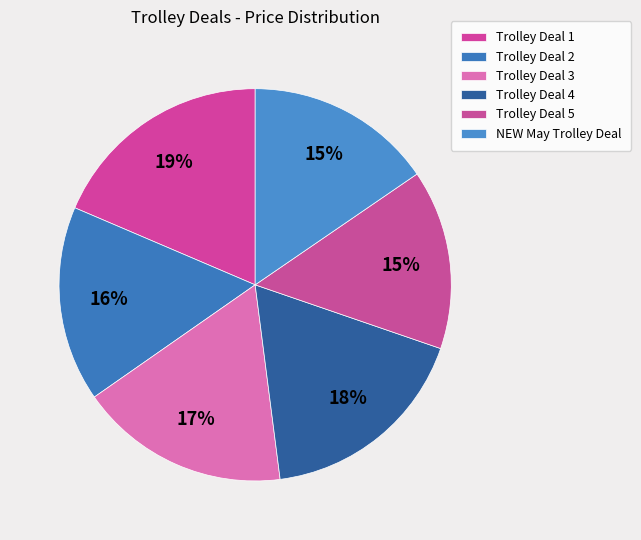

Is there any slice that represents more than half of the pie?

No